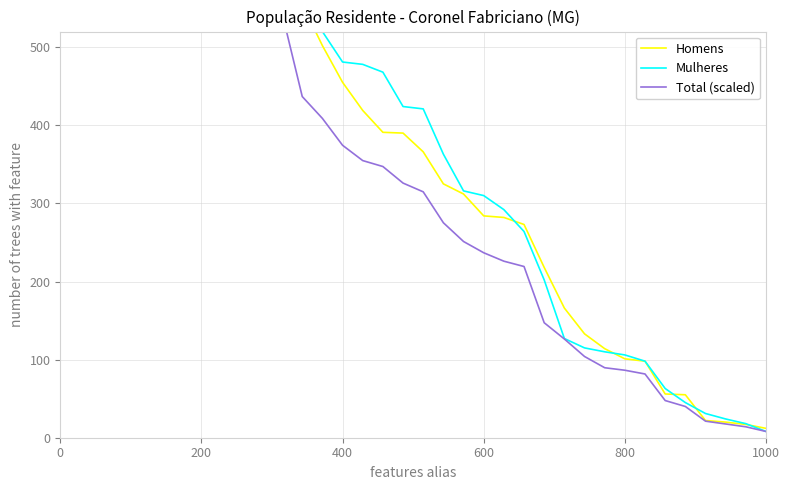

List the series in order of their overall mean, highest first.

Mulheres, Homens, Total (scaled)